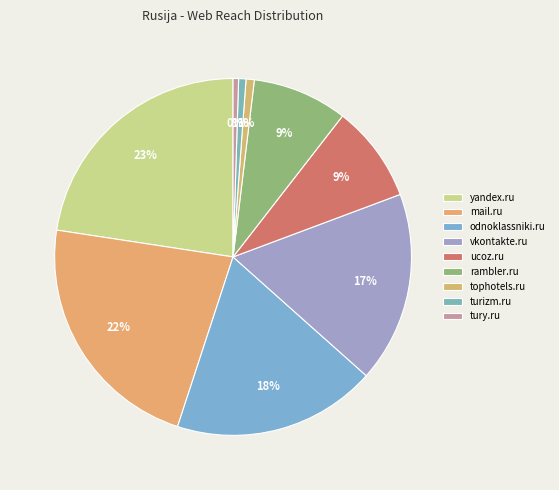

How much of the chart is everything except odnoklassniki.ru?

81.6%